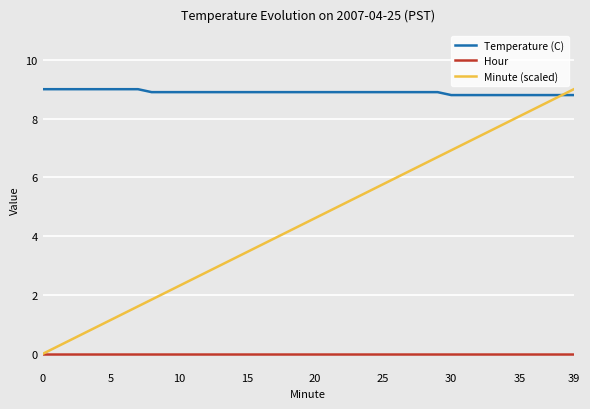

Reading left to right, transcribe all the data shown in this chart.

Temperature (C): 9.0	9.0	9.0	9.0	9.0	9.0	9.0	9.0	8.9	8.9	8.9	8.9	8.9	8.9	8.9	8.9	8.9	8.9	8.9	8.9	8.9	8.9	8.9	8.9	8.9	8.9	8.9	8.9	8.9	8.9	8.8	8.8	8.8	8.8	8.8	8.8	8.8	8.8	8.8	8.8
Hour: 0.0	0.0	0.0	0.0	0.0	0.0	0.0	0.0	0.0	0.0	0.0	0.0	0.0	0.0	0.0	0.0	0.0	0.0	0.0	0.0	0.0	0.0	0.0	0.0	0.0	0.0	0.0	0.0	0.0	0.0	0.0	0.0	0.0	0.0	0.0	0.0	0.0	0.0	0.0	0.0
Minute (scaled): 0.0	0.2	0.5	0.7	0.9	1.2	1.4	1.6	1.8	2.1	2.3	2.5	2.8	3.0	3.2	3.5	3.7	3.9	4.2	4.4	4.6	4.8	5.1	5.3	5.5	5.8	6.0	6.2	6.5	6.7	6.9	7.2	7.4	7.6	7.8	8.1	8.3	8.5	8.8	9.0